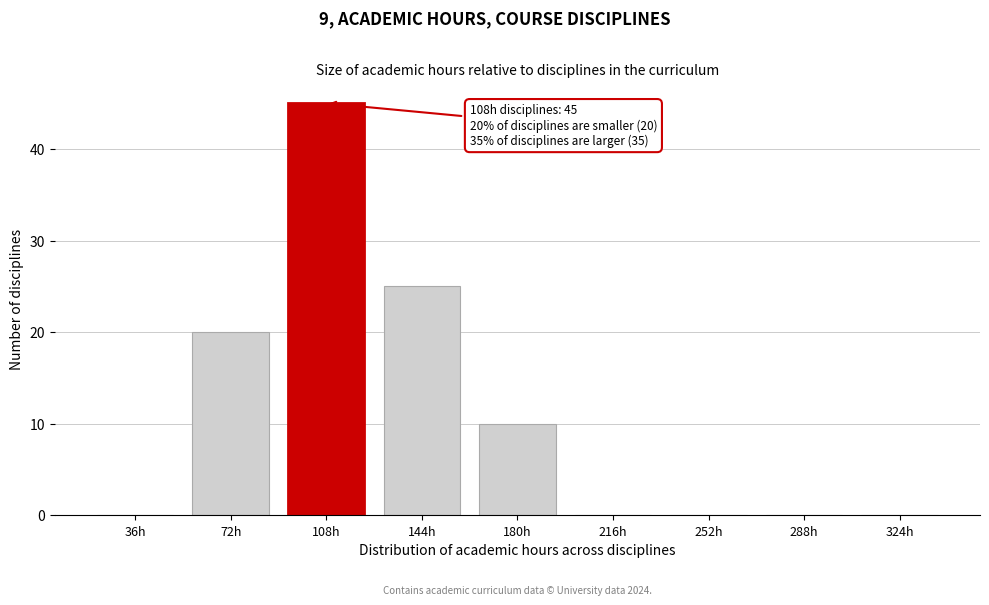

Reading right to left, what are all the values shown in this chart?

324h=0	288h=0	252h=0	216h=0	180h=10	144h=25	108h=45	72h=20	36h=0